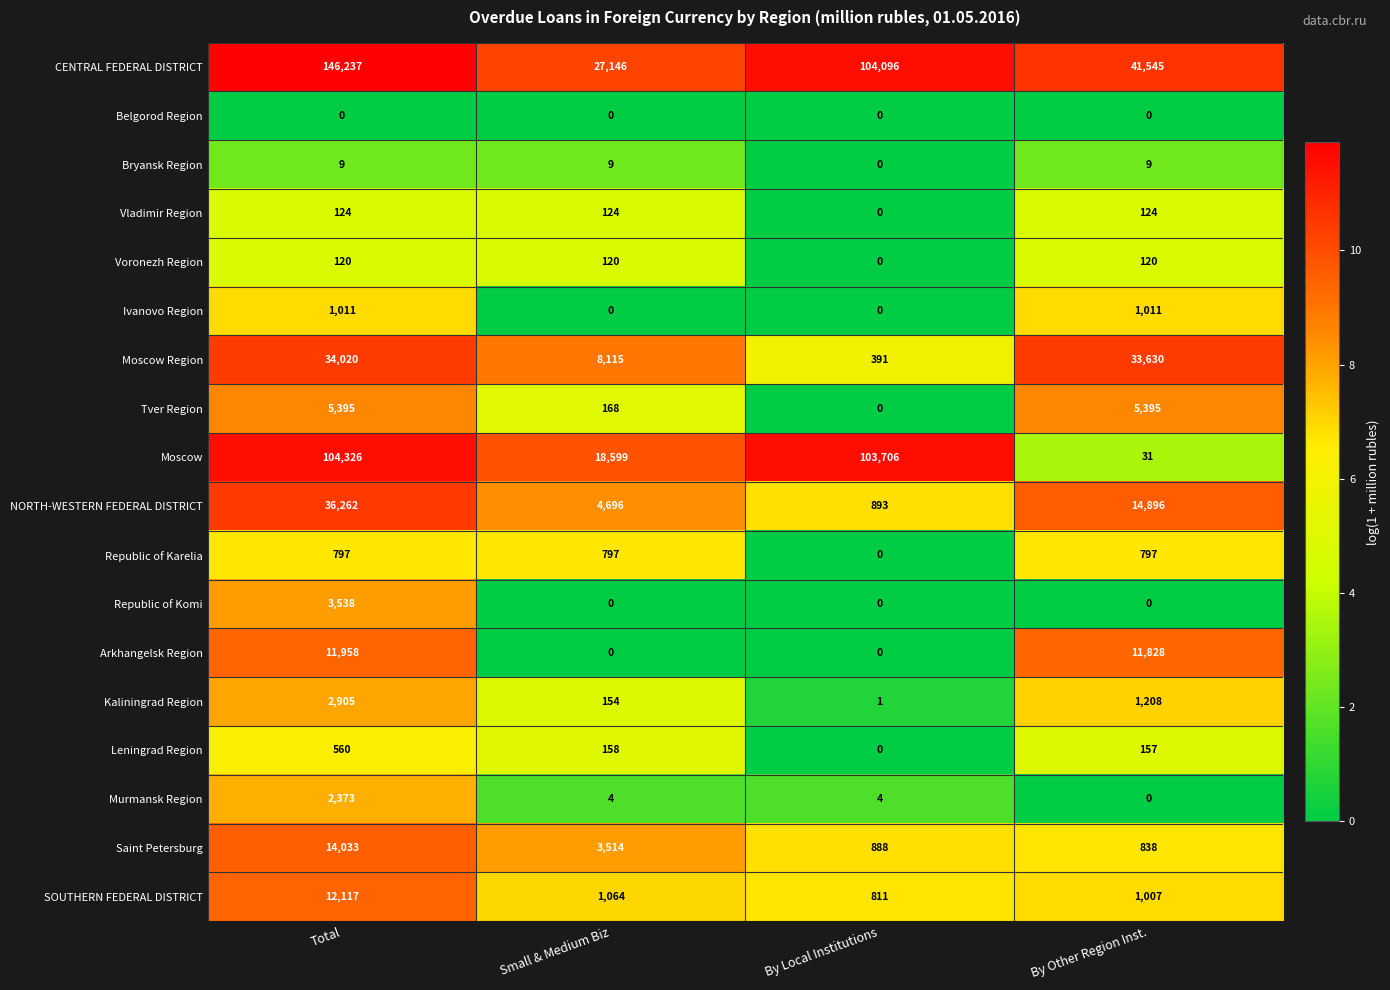

What is the maximum value shown in the chart?

146237